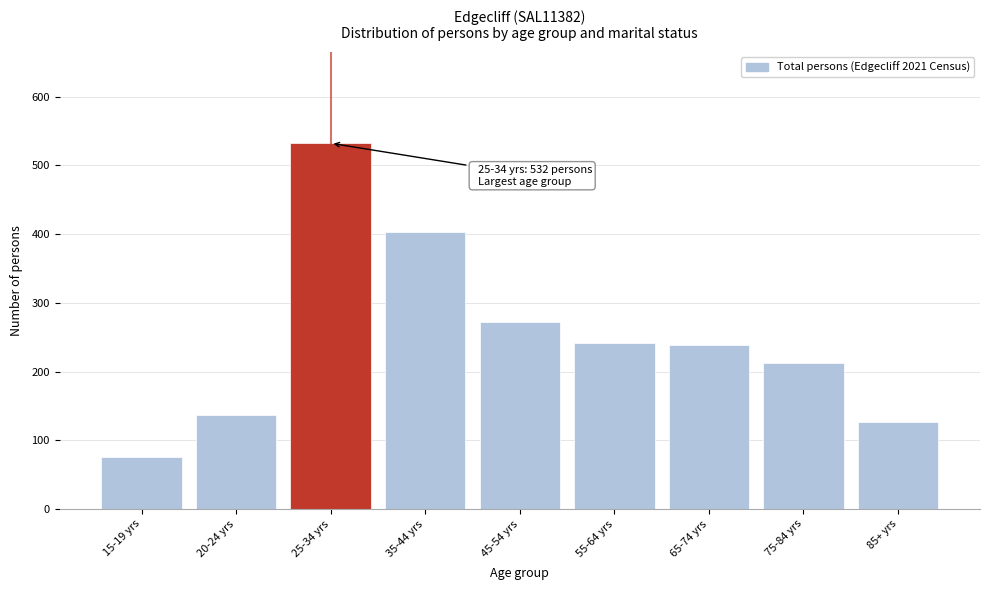

Reading left to right, what are all the values shown in this chart?

76	137	532	403	272	241	238	212	127